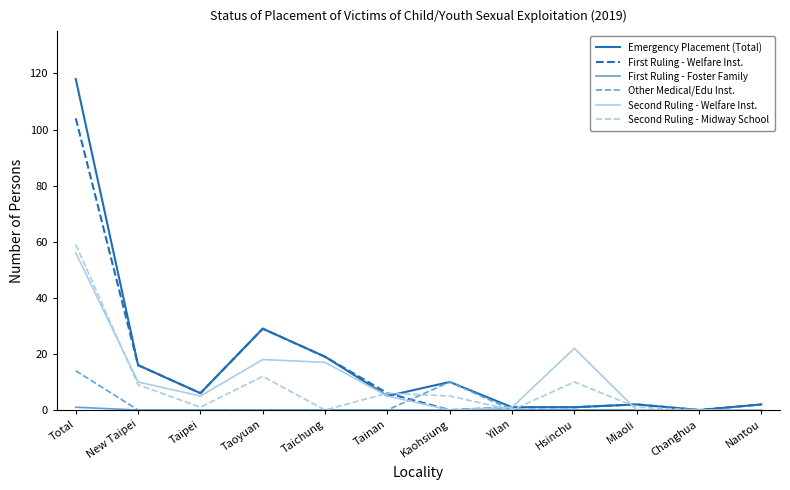

What is the spread (max minus min) of values at Taichung?

19